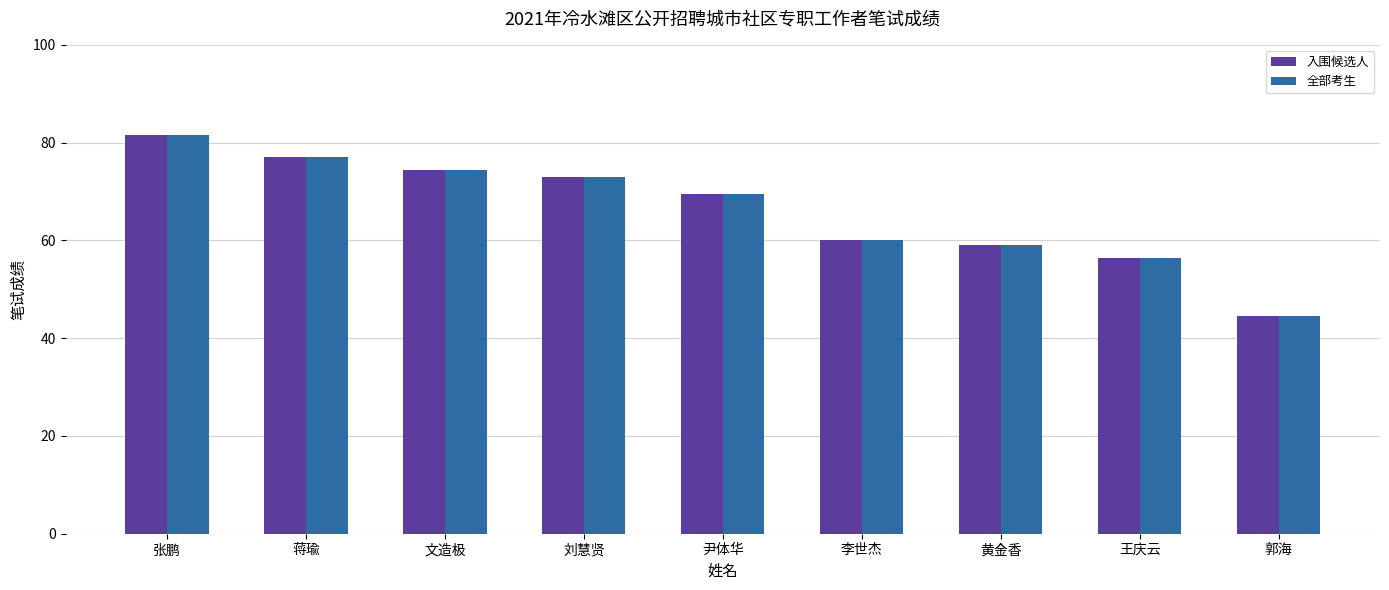

What is the value of the 全部考生 bar at the 9th from the left?

44.5